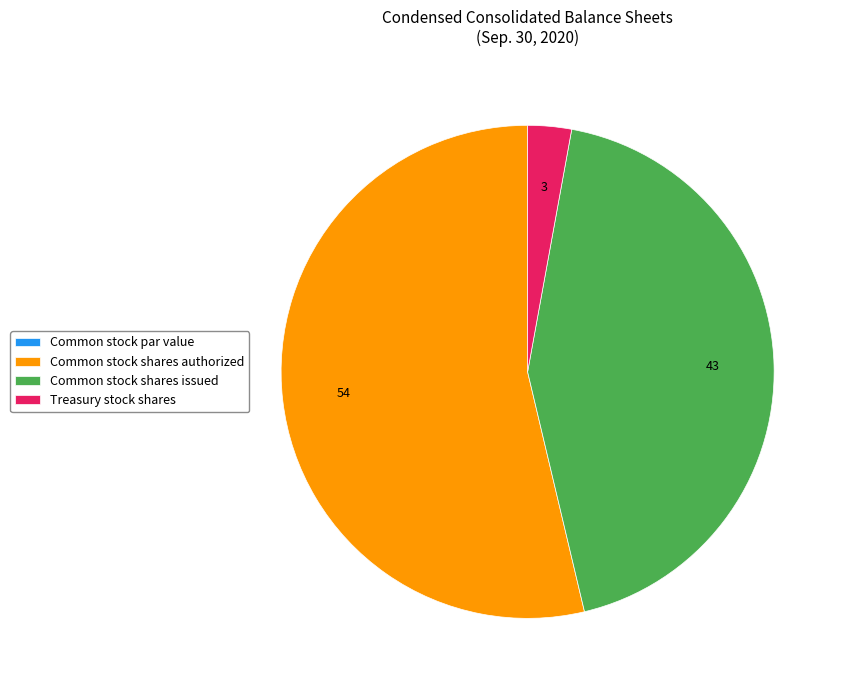

Which slice is the largest?

Common stock shares authorized